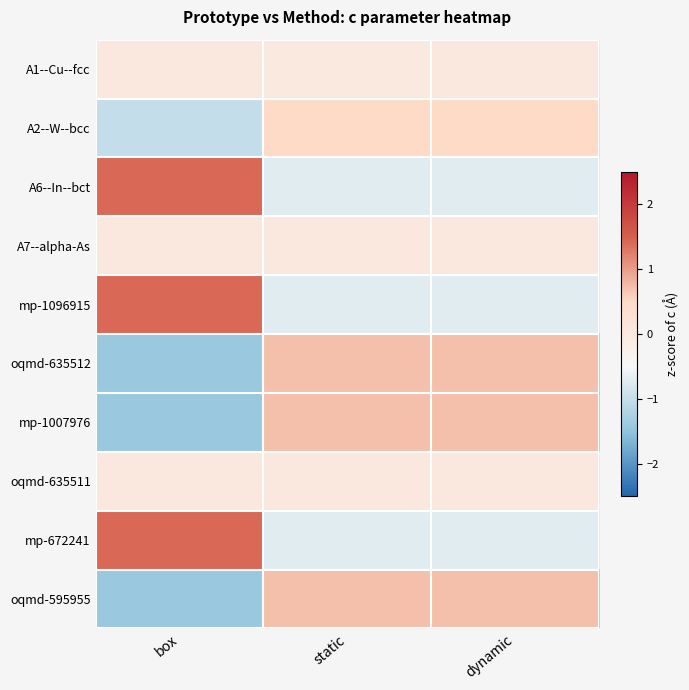

Reading left to right, what are all the values shown in this chart?

A1--Cu--fcc: box=0.0	static=-0.0	dynamic=0.0
A2--W--bcc: box=-1.0	static=0.5	dynamic=0.5
A6--In--bct: box=1.4	static=-0.7	dynamic=-0.7
A7--alpha-As: box=0.0	static=0.0	dynamic=0.0
mp-1096915: box=1.4	static=-0.7	dynamic=-0.7
oqmd-635512: box=-1.4	static=0.7	dynamic=0.7
mp-1007976: box=-1.4	static=0.7	dynamic=0.7
oqmd-635511: box=0.0	static=0.0	dynamic=0.0
mp-672241: box=1.4	static=-0.7	dynamic=-0.7
oqmd-595955: box=-1.4	static=0.7	dynamic=0.7